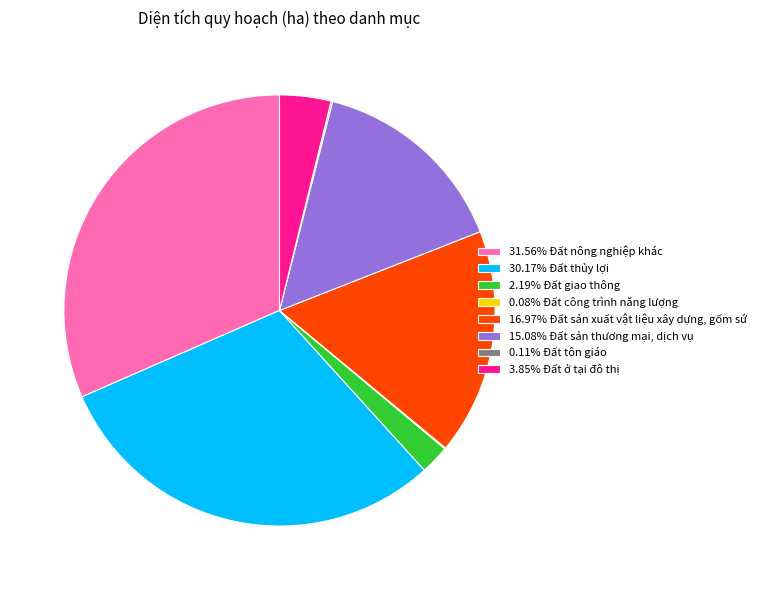

Does any single category account for the majority?

No